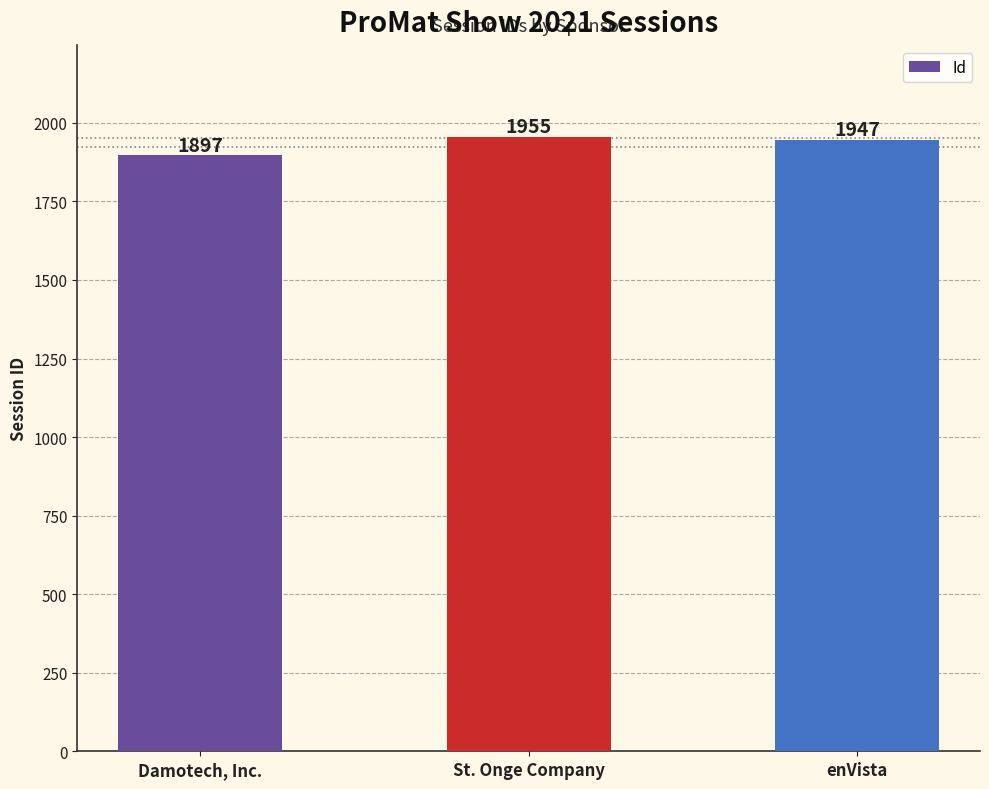

Is it true that the value at Damotech, Inc. is 1897?

True